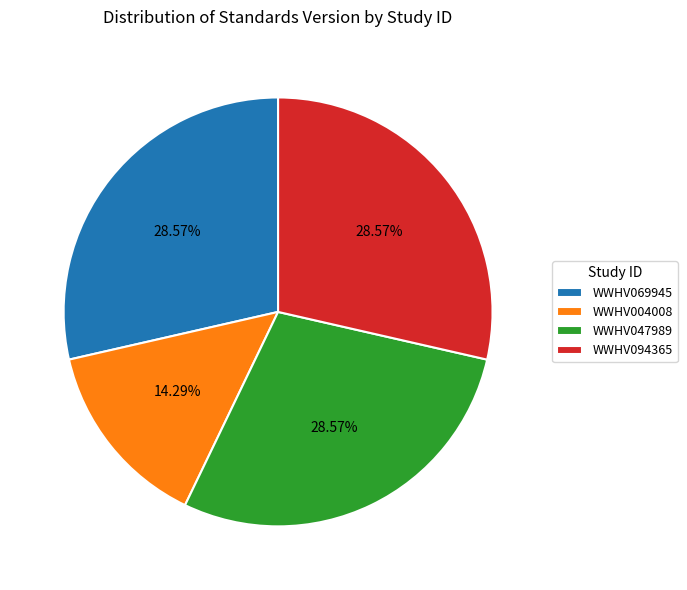

Do WWHV004008 and WWHV047989 together represent more than half of the pie?

No